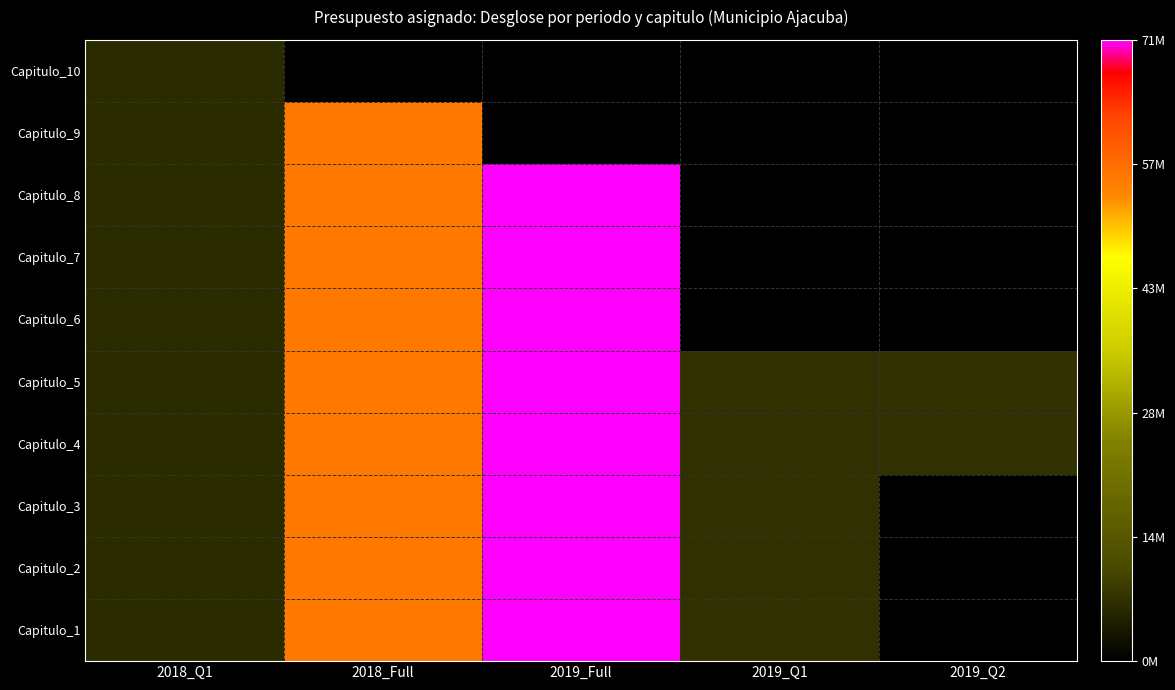

At which category does the chart reach its peak across all series?

2019_Full